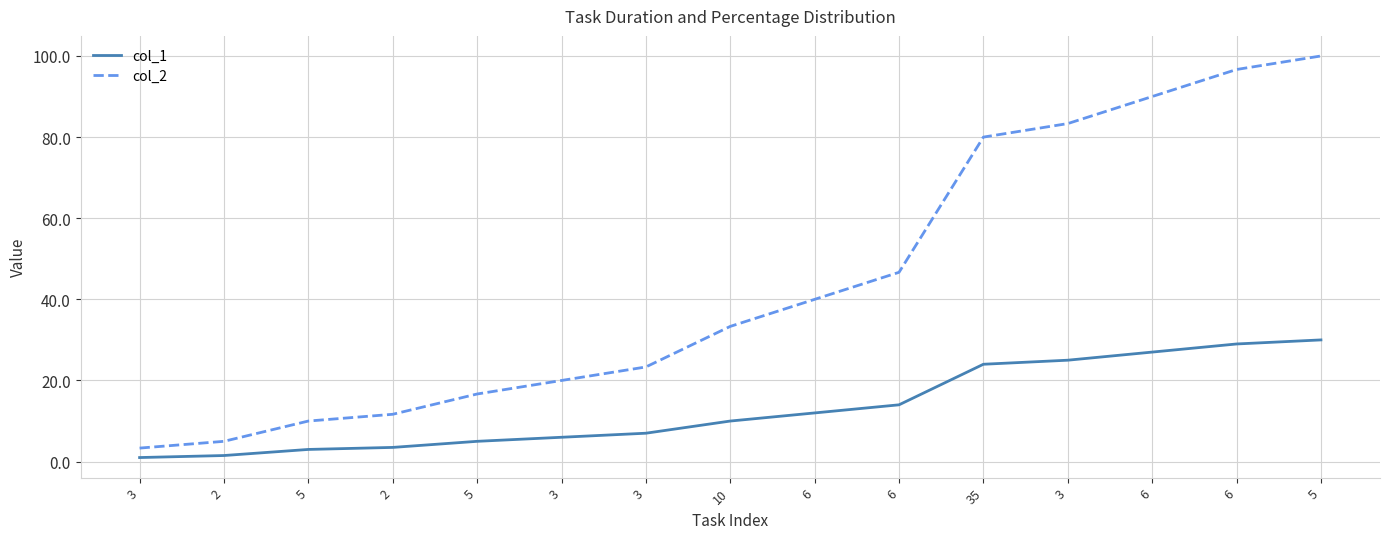

At 3, list the series in order from largest to smallest.

col_2, col_1